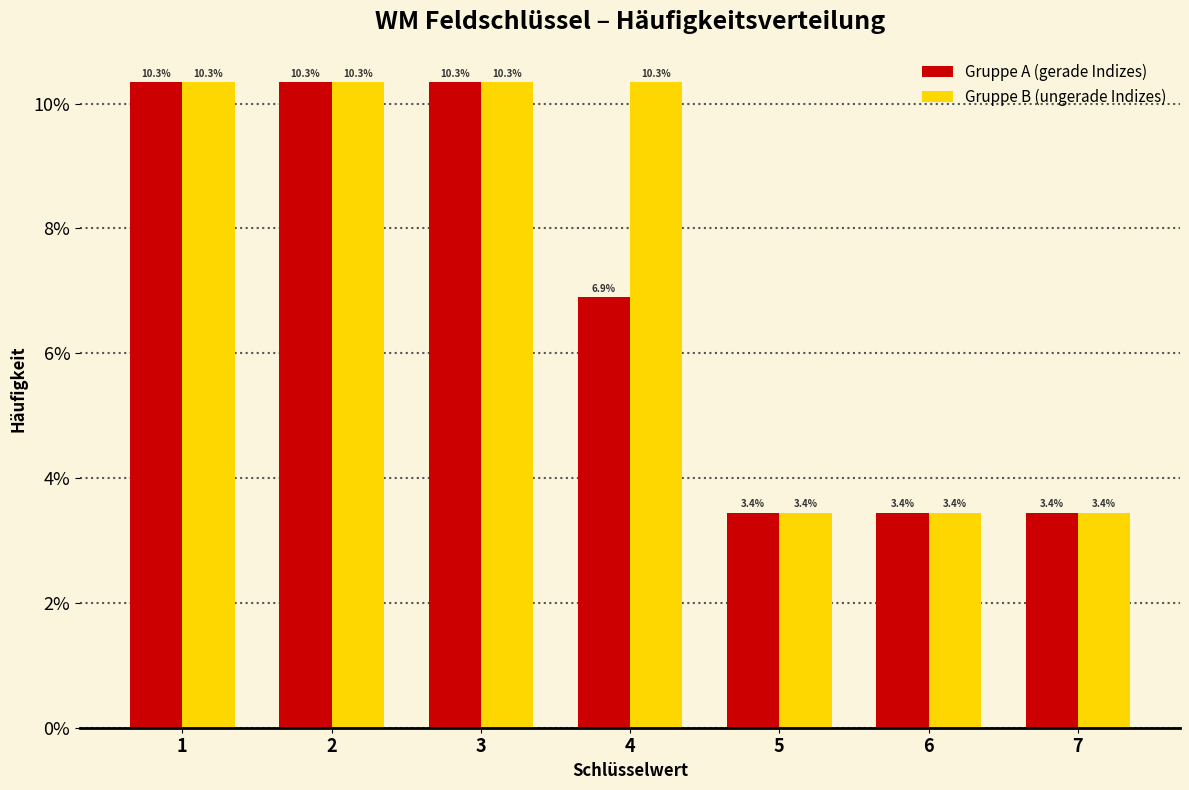

Reading left to right, transcribe all the data shown in this chart.

Gruppe A (gerade Indizes): 1=10.3	2=10.3	3=10.3	4=6.9	5=3.4	6=3.4	7=3.4
Gruppe B (ungerade Indizes): 1=10.3	2=10.3	3=10.3	4=10.3	5=3.4	6=3.4	7=3.4